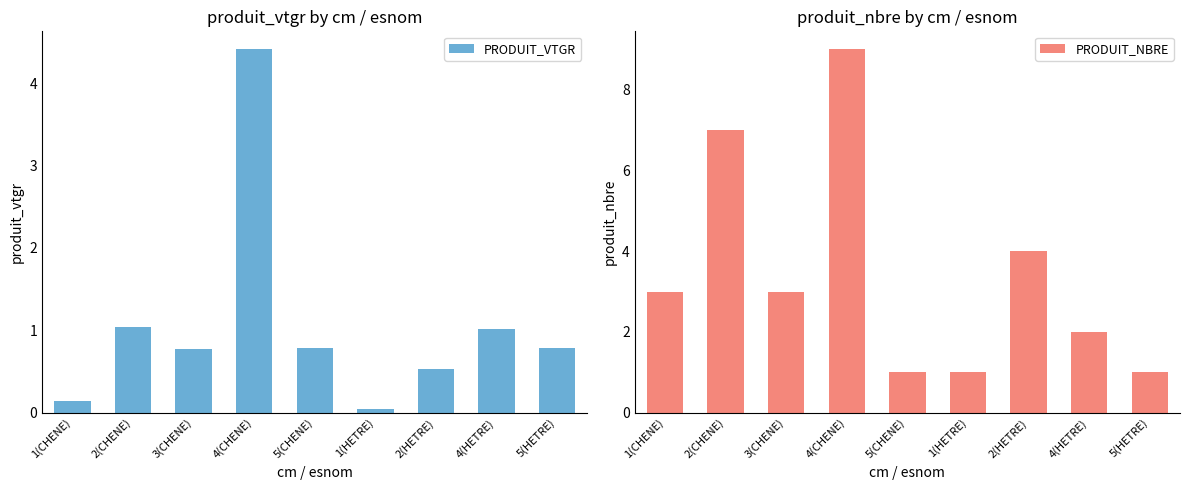

What is the label of the 2nd bar from the left?

2(CHENE)